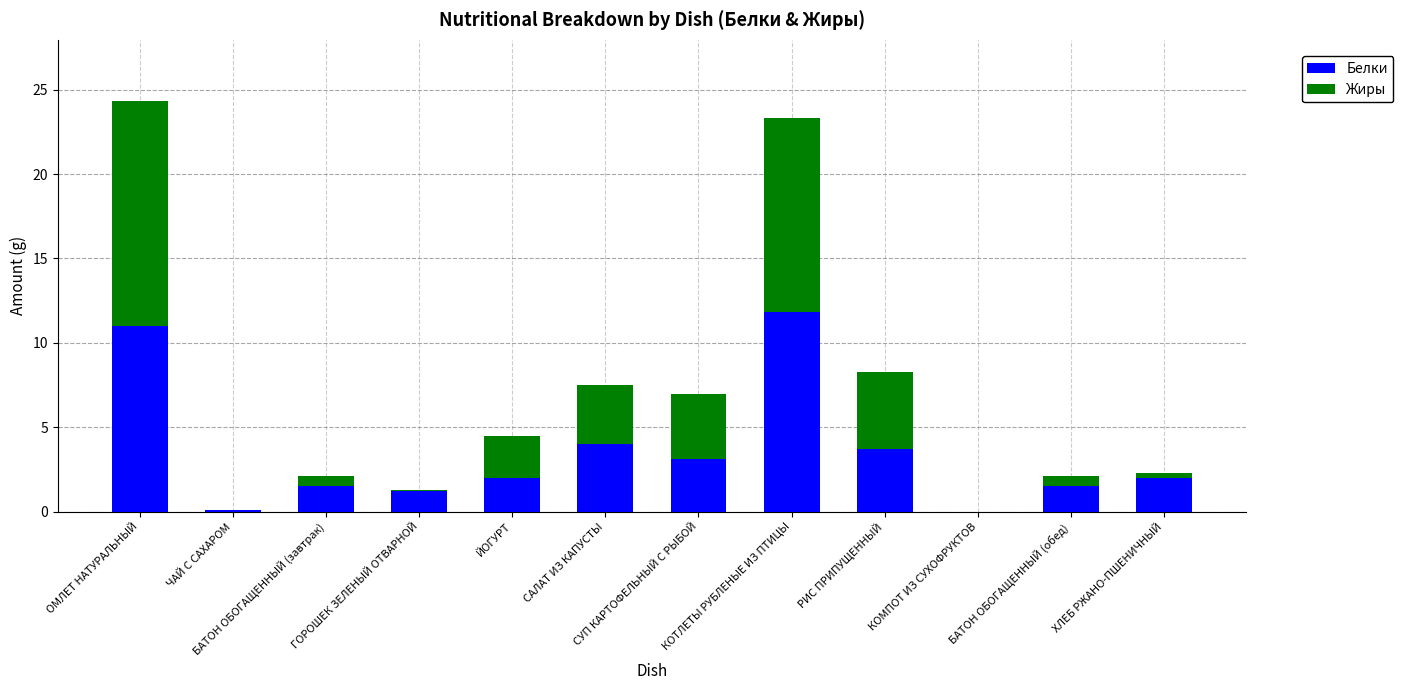

What is the maximum value for Белки?

11.8